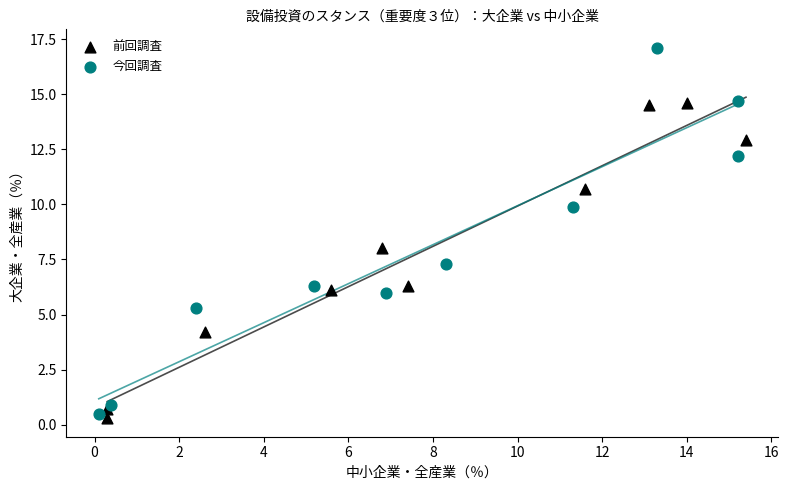

Which series has the widest spread of Y values?

今回調査